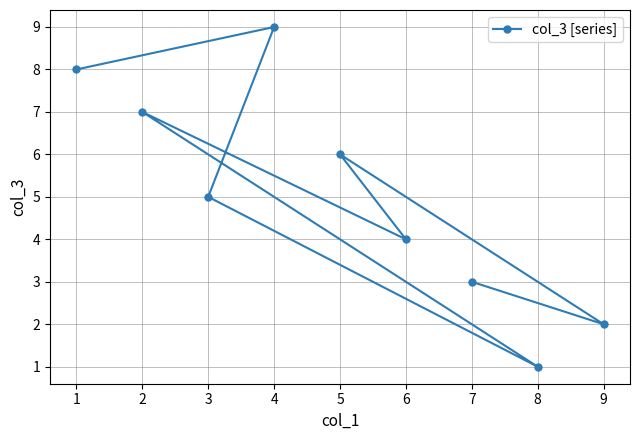

What is the ratio of the value at 3 to the value at 8?

5.0